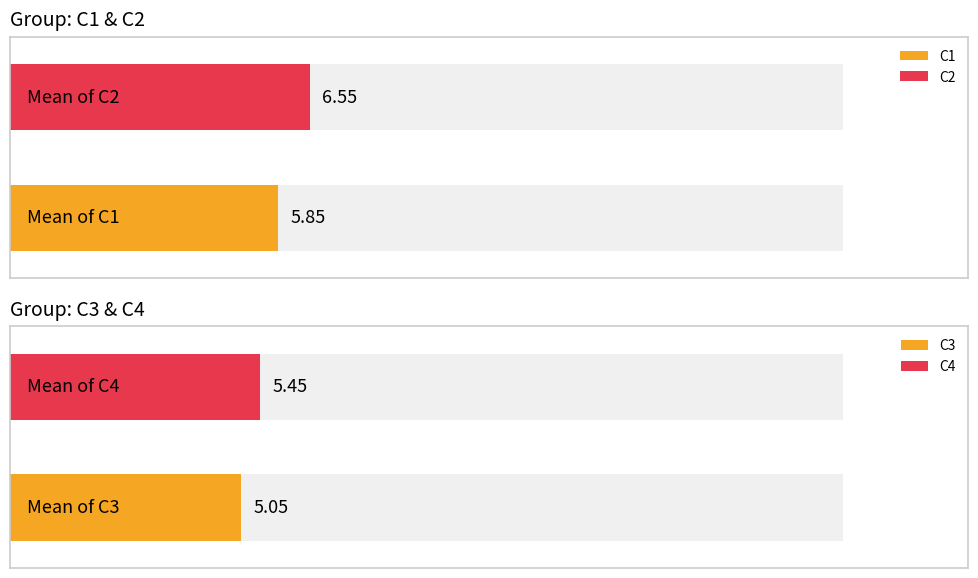

How many values in the C4 series exceed 2?

8